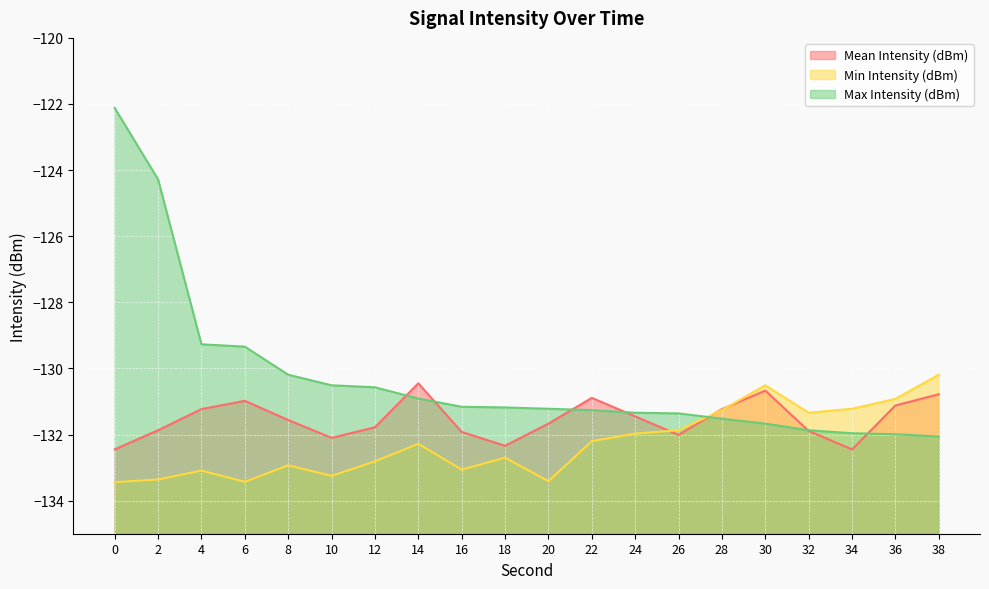

Reading left to right, list all the values displayed in this chart.

Mean Intensity (dBm): -132.4	-131.9	-131.2	-131.0	-131.6	-132.1	-131.8	-130.4	-131.9	-132.3	-131.7	-130.9	-131.4	-132.0	-131.2	-130.7	-131.9	-132.4	-131.1	-130.8
Min Intensity (dBm): -133.4	-133.4	-133.1	-133.4	-132.9	-133.2	-132.8	-132.3	-133.1	-132.7	-133.4	-132.2	-132.0	-131.9	-131.3	-130.5	-131.3	-131.2	-130.9	-130.2
Max Intensity (dBm): -122.1	-124.3	-129.3	-129.3	-130.2	-130.5	-130.6	-130.9	-131.2	-131.2	-131.2	-131.3	-131.3	-131.4	-131.5	-131.7	-131.9	-132.0	-132.0	-132.1